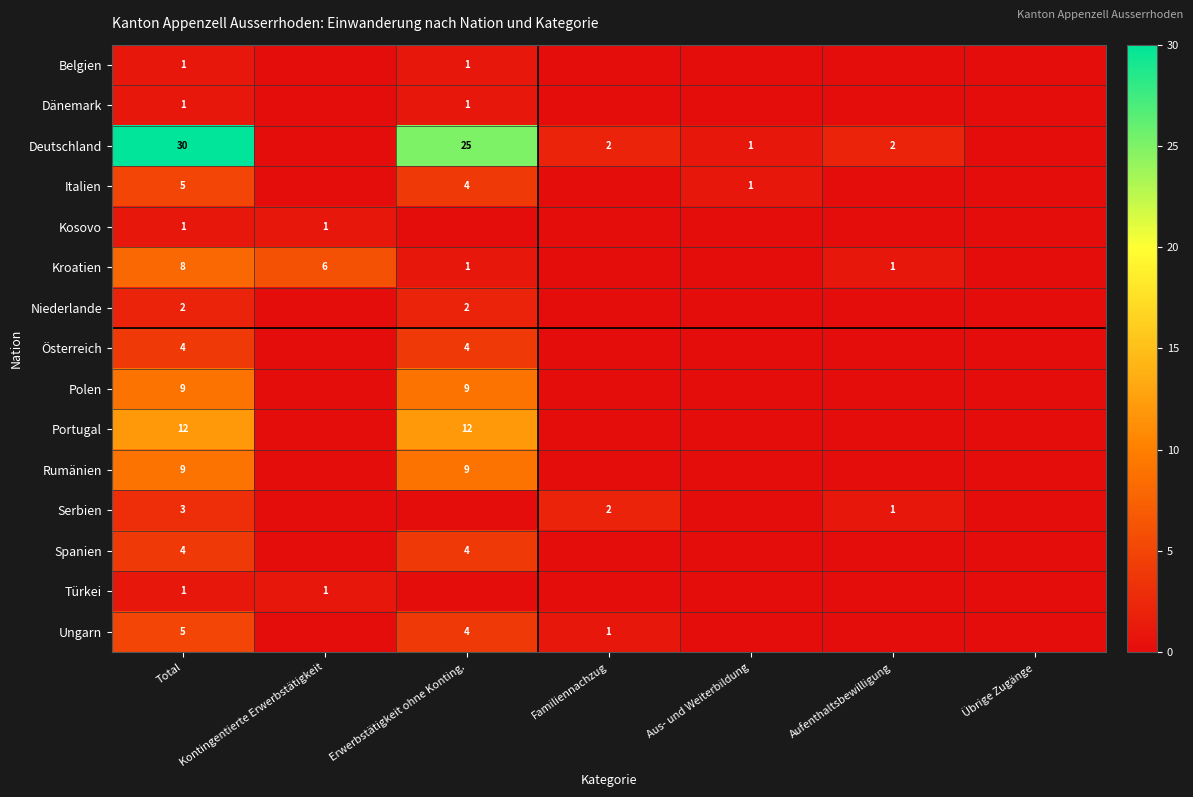

The Serbien series shows 4 at Total. True or false?

False